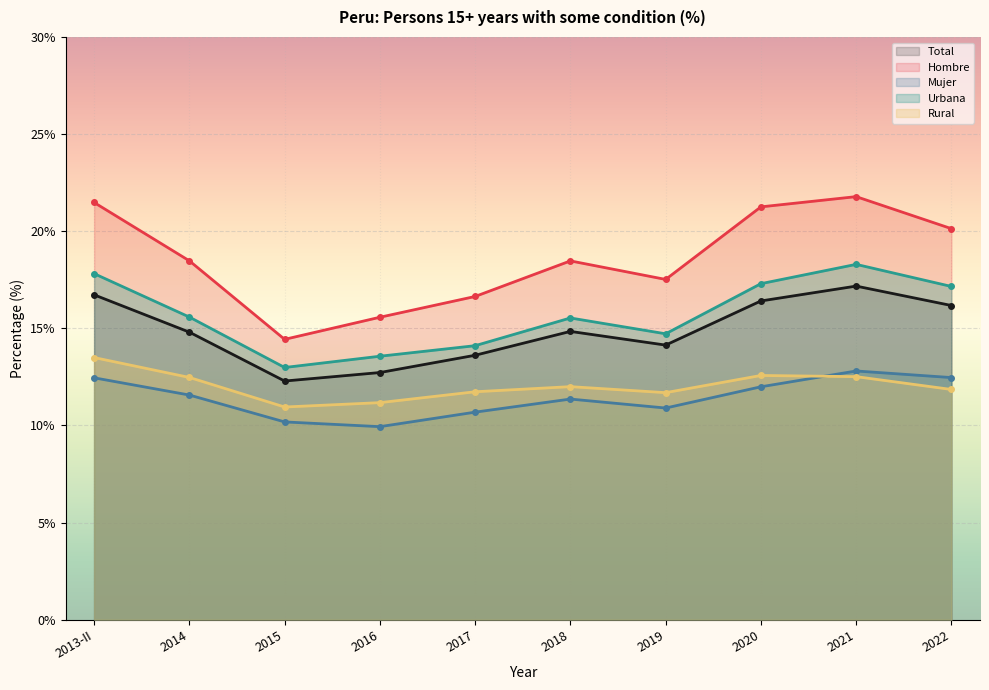

Reading left to right, list all the values displayed in this chart.

Total: 16.7	14.8	12.3	12.7	13.6	14.8	14.1	16.4	17.2	16.2
Hombre: 21.5	18.5	14.4	15.6	16.6	18.5	17.5	21.3	21.8	20.1
Mujer: 12.5	11.6	10.2	9.9	10.7	11.4	10.9	12.0	12.8	12.5
Urbana: 17.8	15.6	13.0	13.6	14.1	15.5	14.7	17.3	18.3	17.2
Rural: 13.5	12.5	10.9	11.2	11.7	12.0	11.7	12.6	12.5	11.9